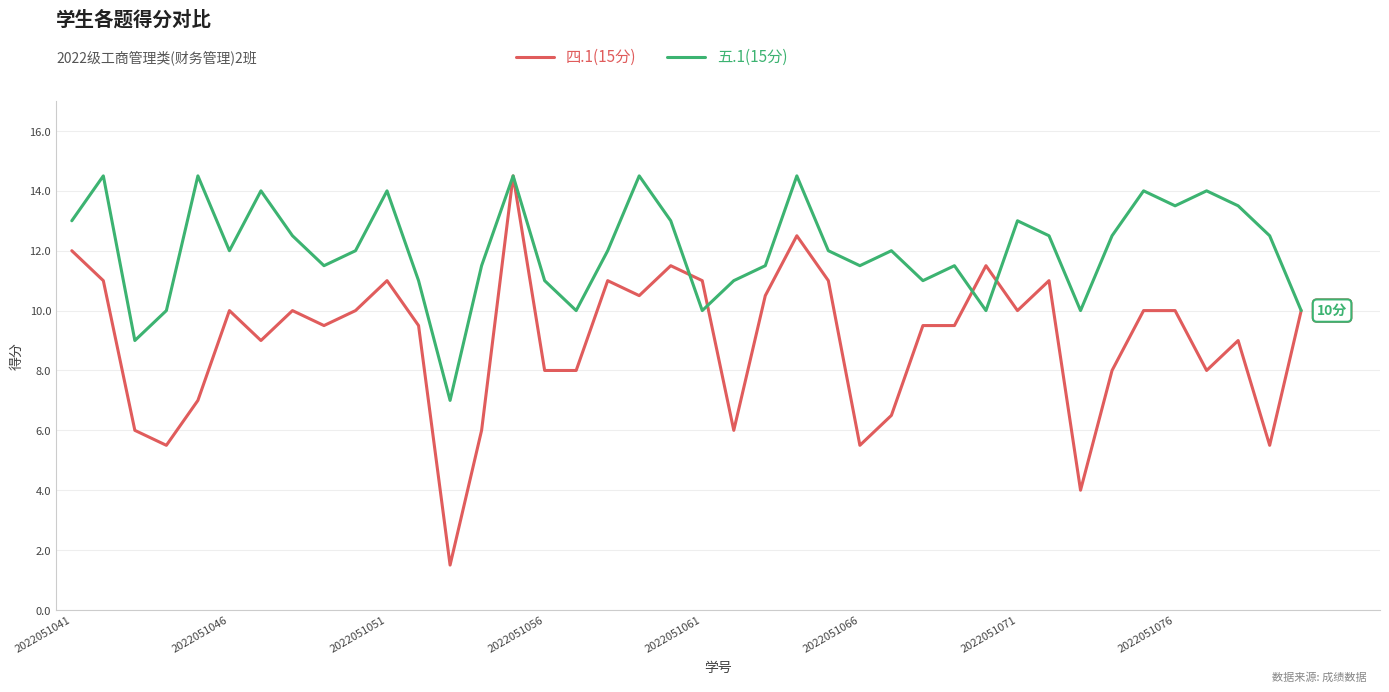

Does the chart have visible grid lines?

Yes